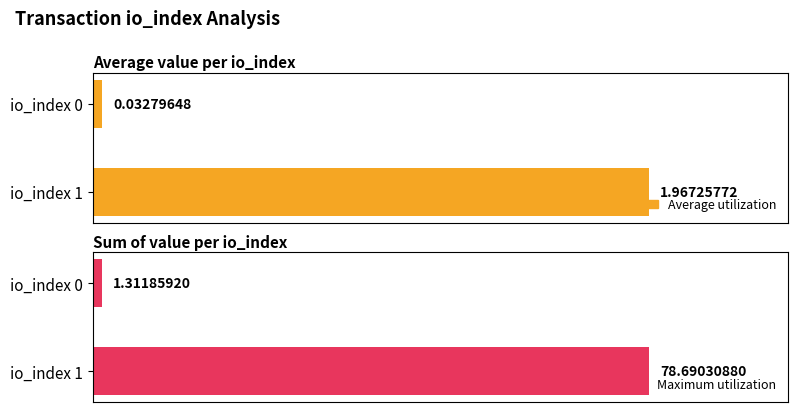

What is the approximate value of Average utilization at io_index 1?

2.0